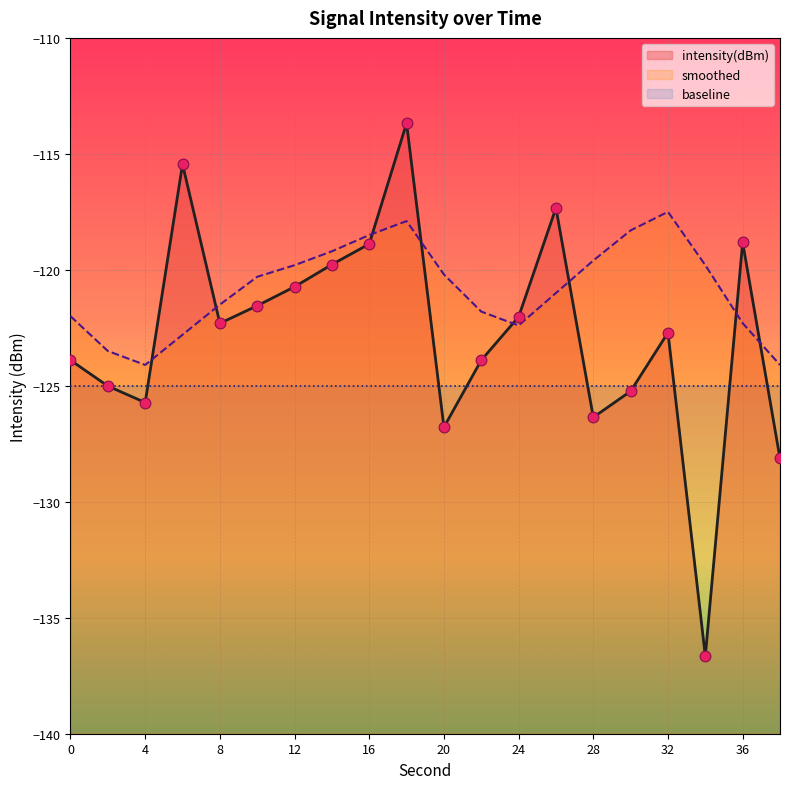

Which series contains the lowest Y value?

intensity(dBm)